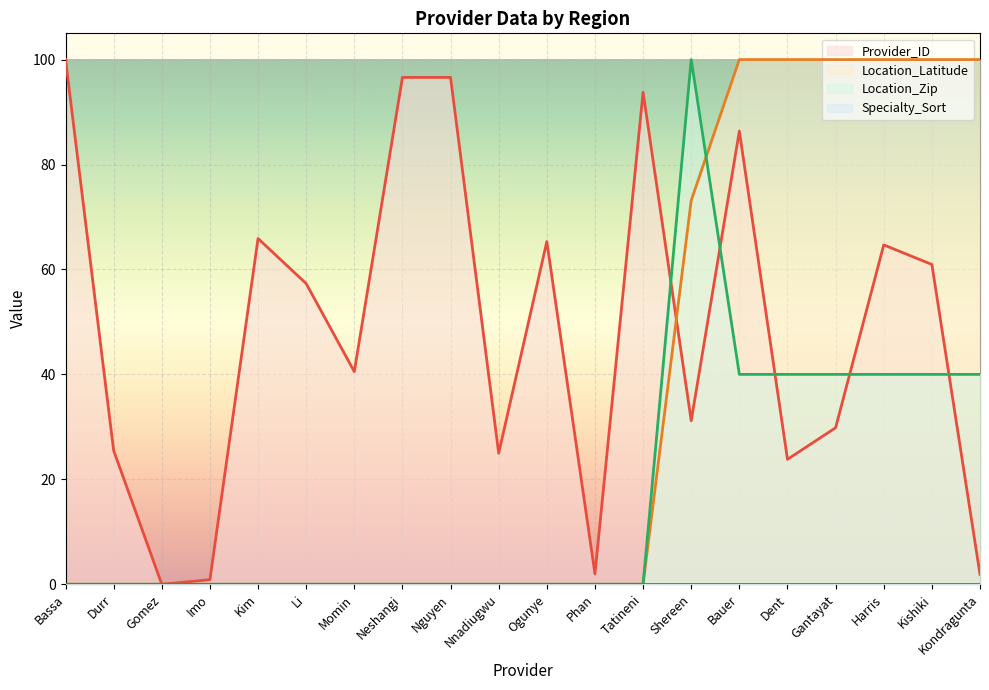

What is the sum of all Location_Latitude values?

673.1